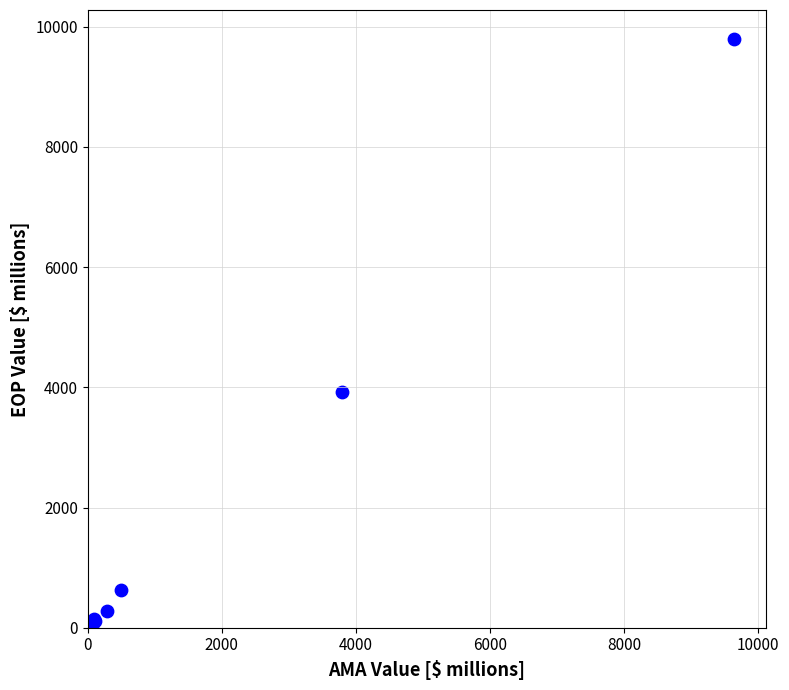

What Y value in the scatter plot is closest to 4893?

3915.0